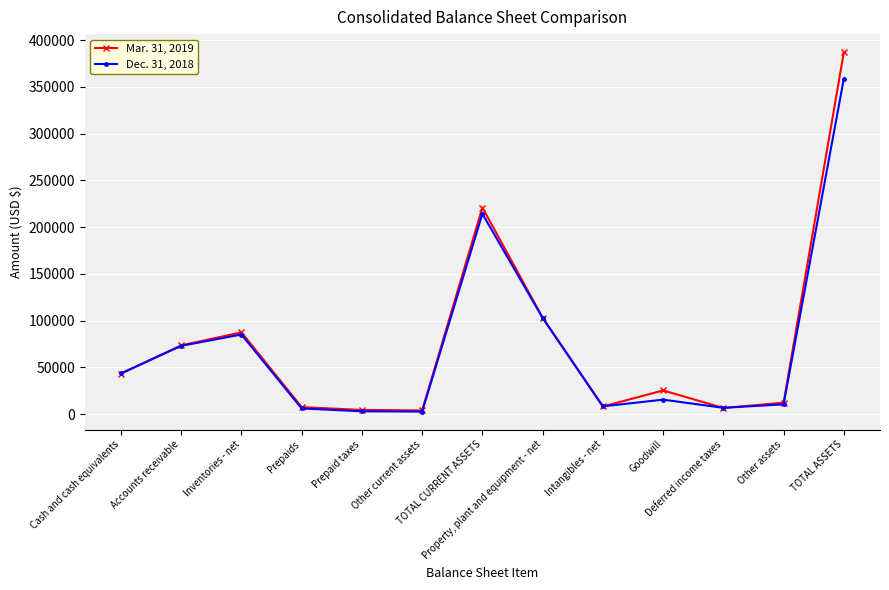

Which series has the largest range (max minus min)?

Mar. 31, 2019